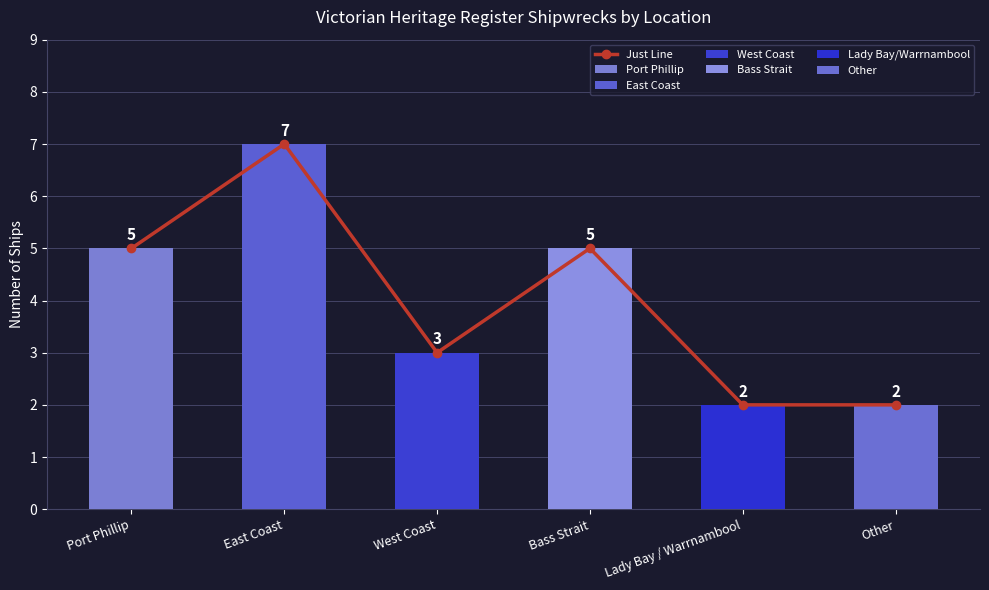

Where does the data first go above 5?

East Coast